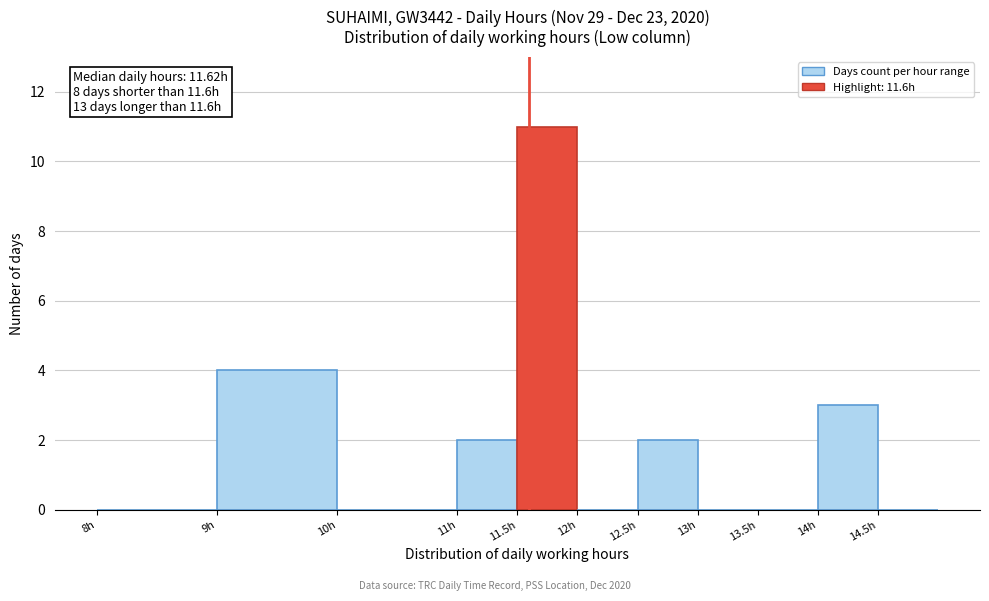

Over which range of the x-axis is the bar tallest?

11.5 to 12.0